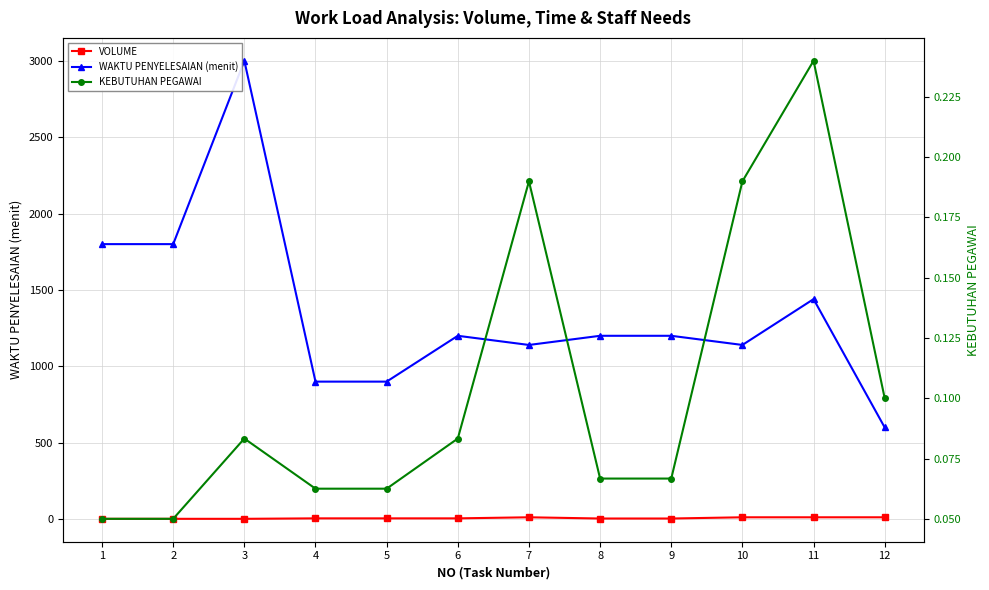

At which label is KEBUTUHAN PEGAWAI closest to 0?

1